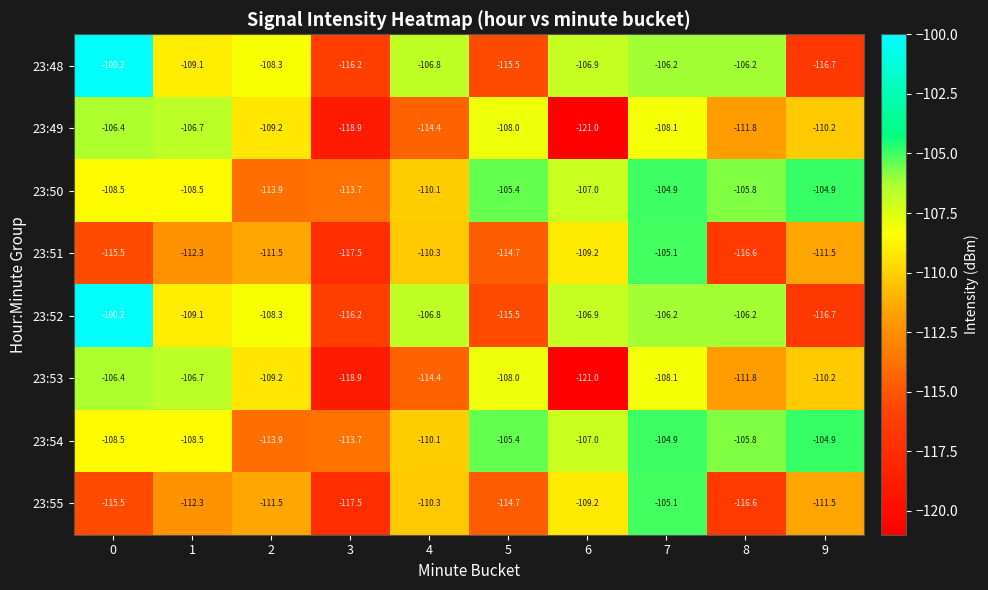

How many series are shown in this chart?

8